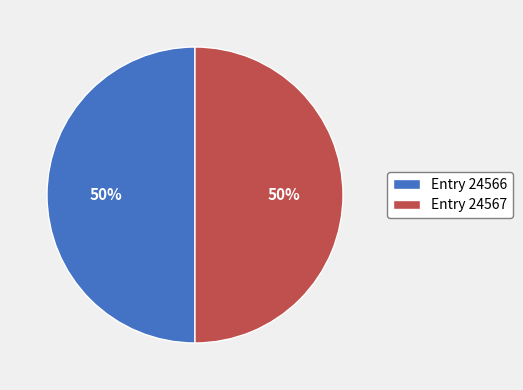

Approximately how many times larger is the value at Entry 24566 compared to Entry 24567?

1.0